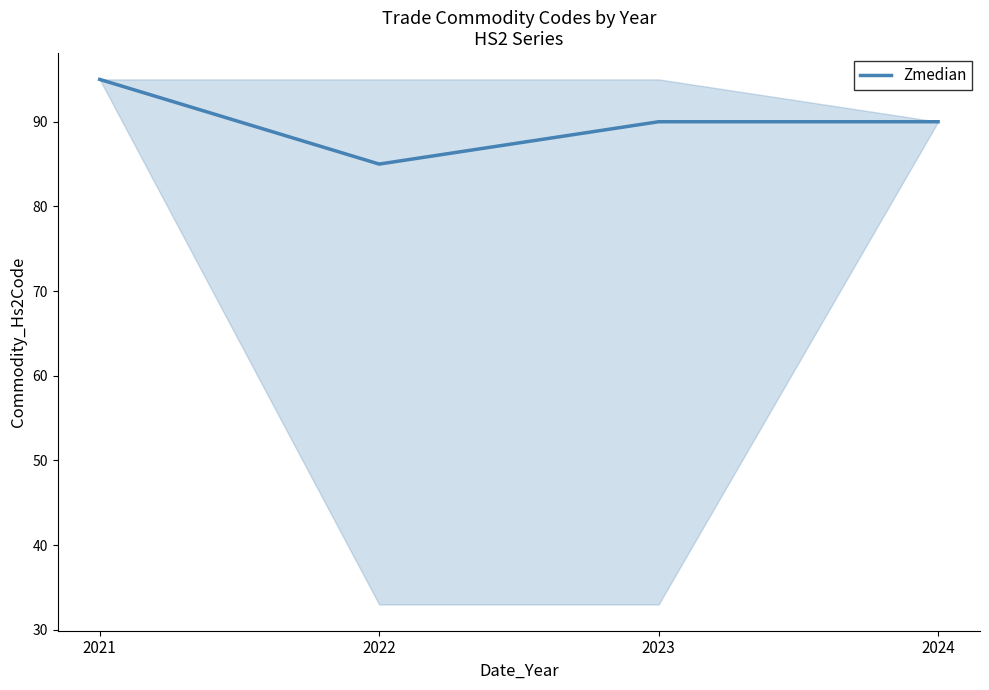

Count the number of categories in the chart.

4